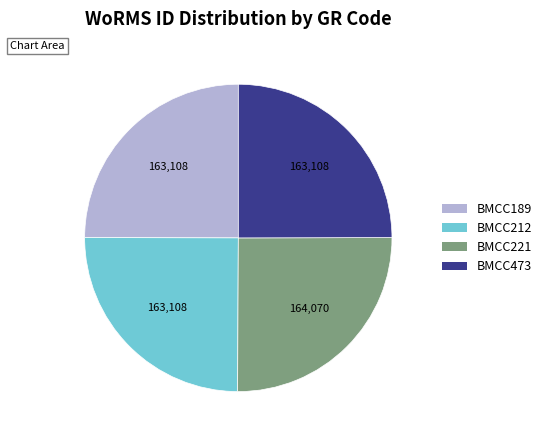

Does any single category account for the majority?

No